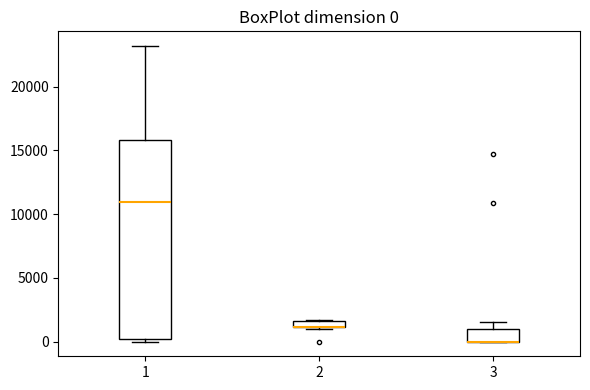

Comparing the boxes themselves (not the whiskers), which one is the tallest?

1